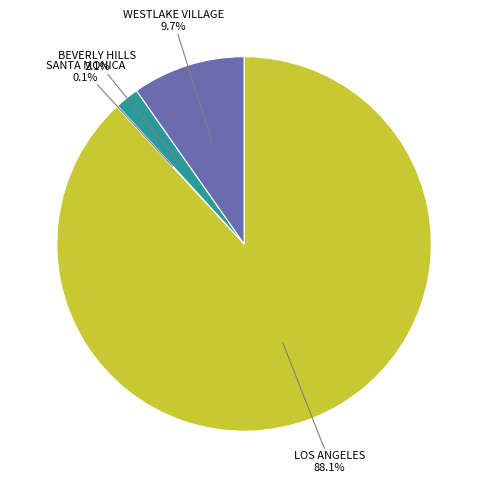

To the nearest percent, what is the average slice percentage?

25%